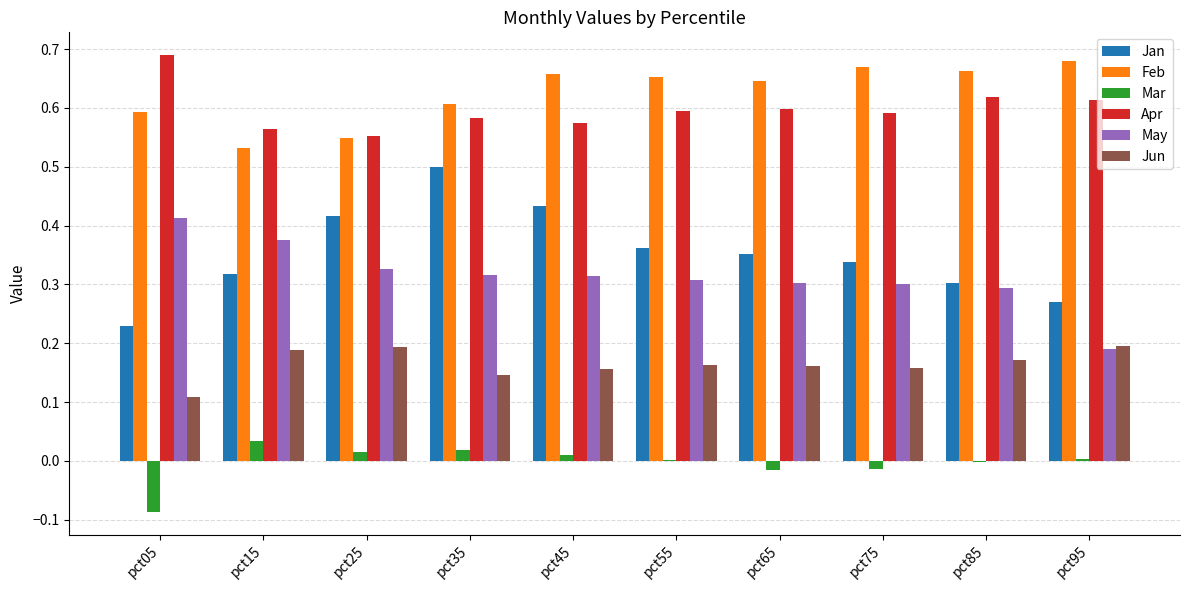

Between pct45 and pct75, which series saw the biggest shift?

Jan